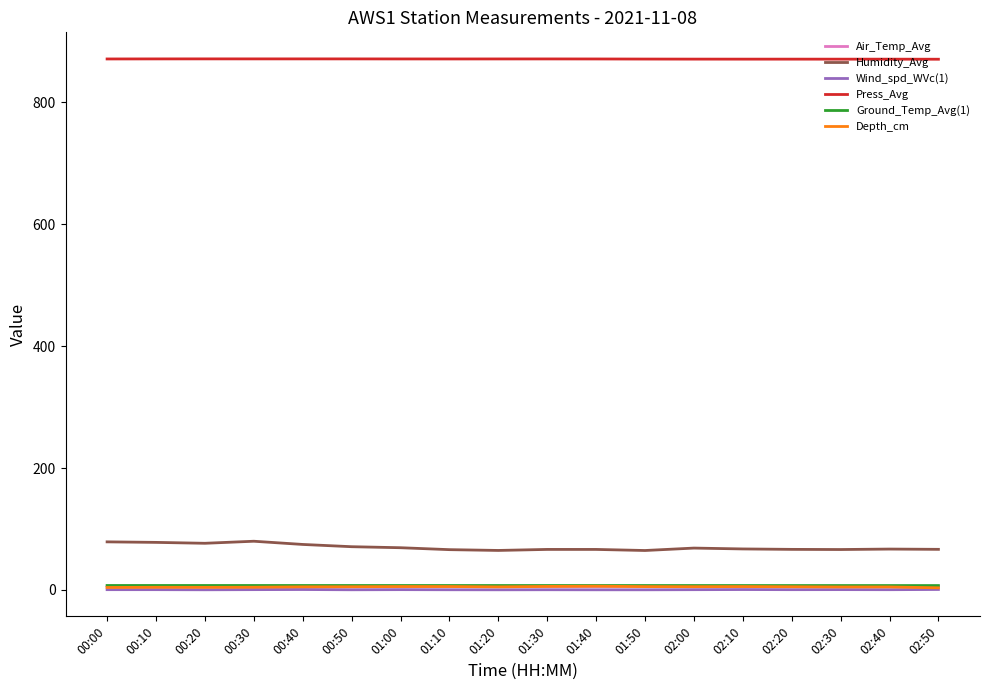

What is the sum of the Air_Temp_Avg values at 01:50 and 01:10?

11.5